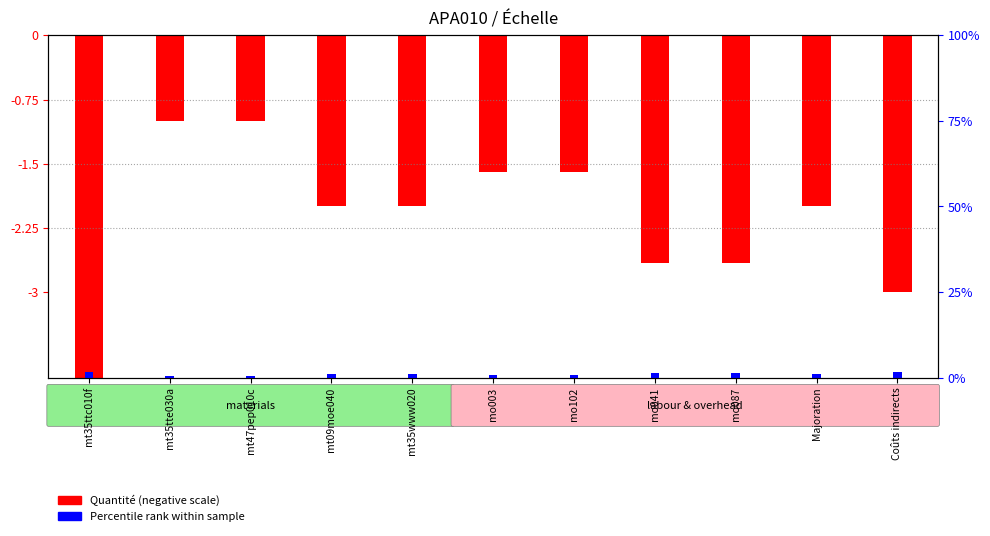

At which label is Quantité (neg scale) closest to -3?

Coûts indirects